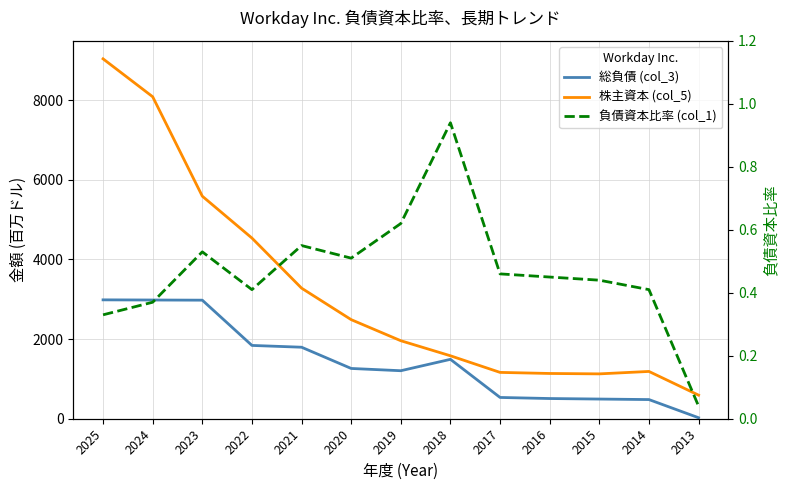

Rank the series by their average value, from lowest to highest.

負債資本比率 (col_1), 総負債 (col_3), 株主資本 (col_5)